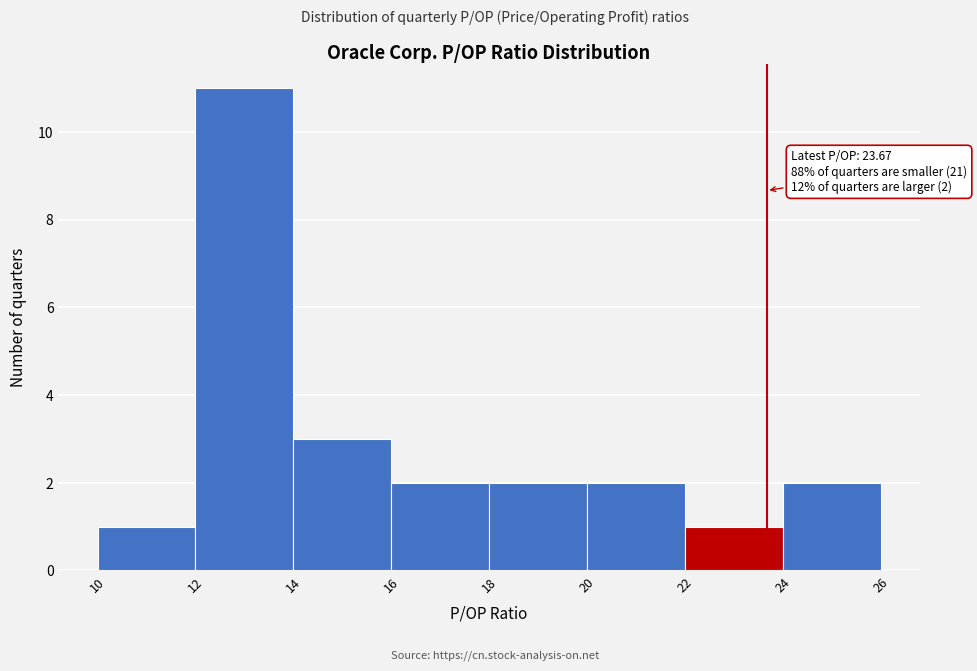

Over which range of the x-axis is the bar tallest?

12 to 14